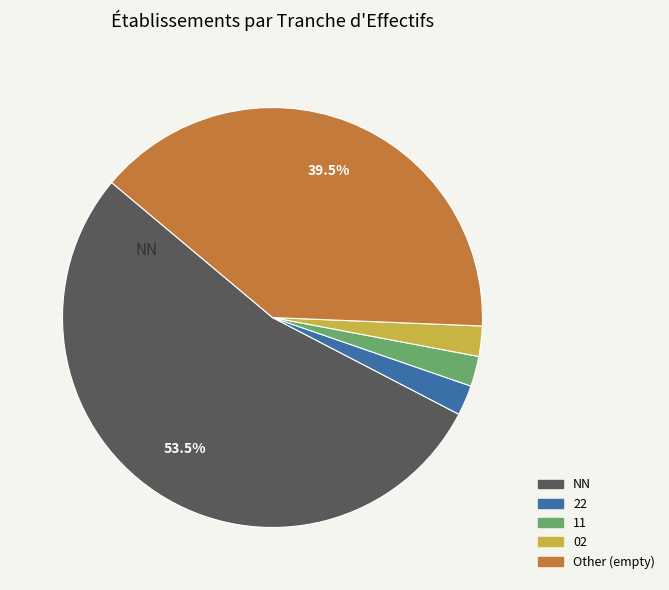

Is there a majority slice in this chart?

Yes